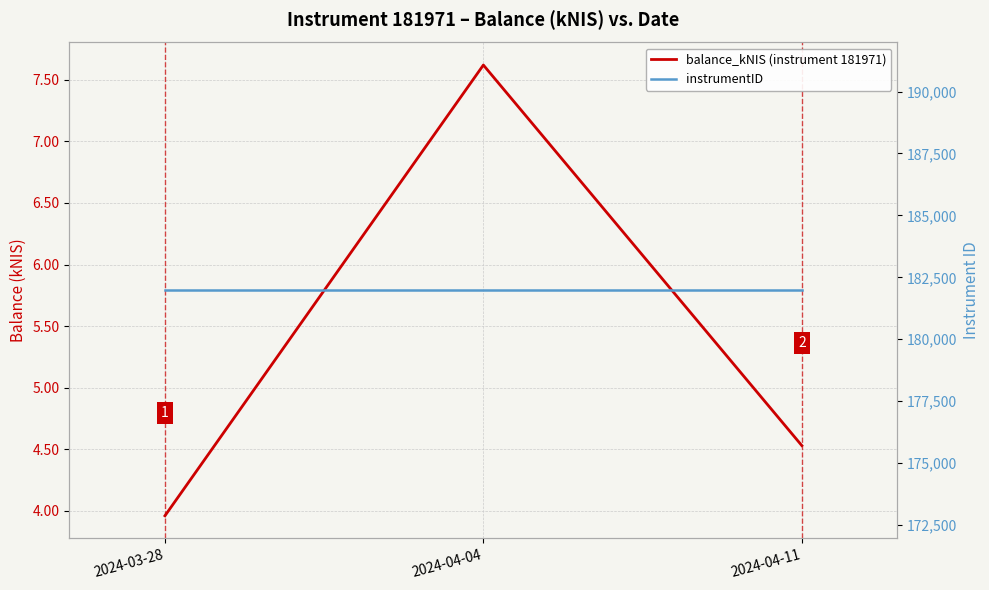

What are all the series names shown in the legend?

balance_kNIS (instrument 181971), instrumentID